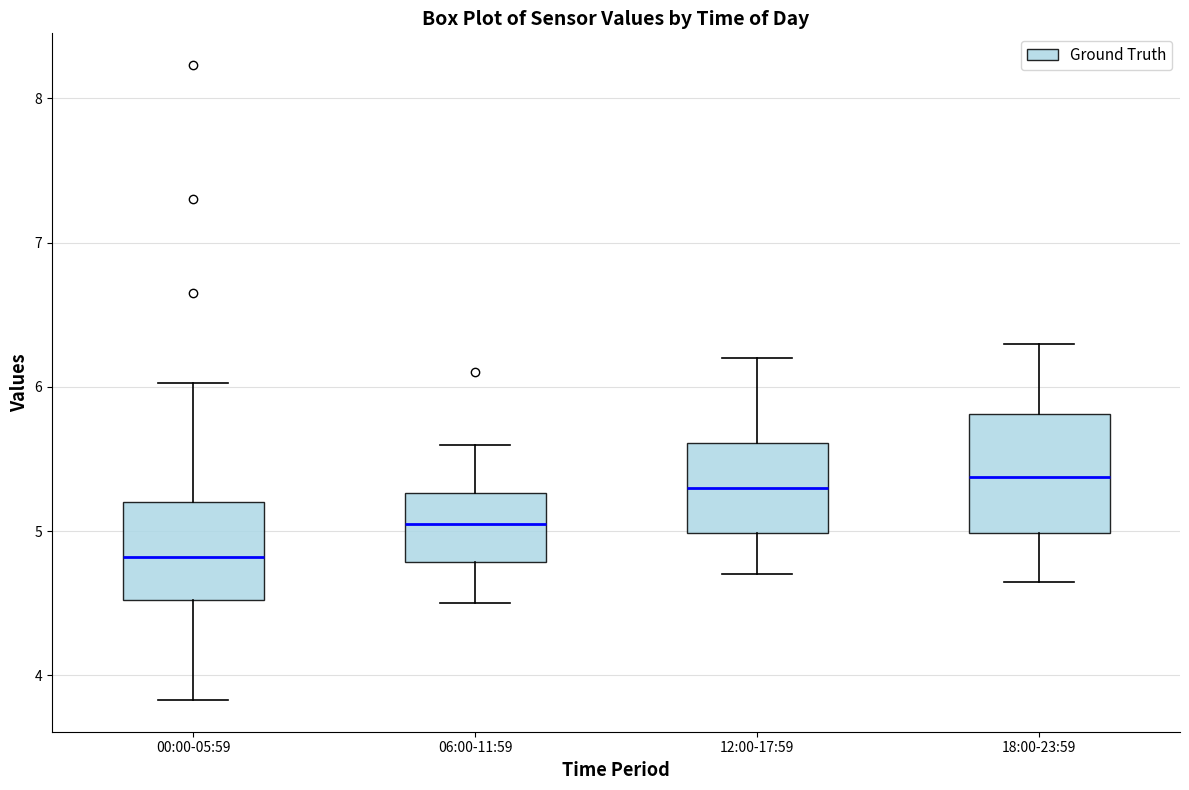

Where does the lower whisker of the box for 18:00-23:59 end on the y-axis? The values are not printed on the chart, so give them approximately, as read against the axis.

4.7